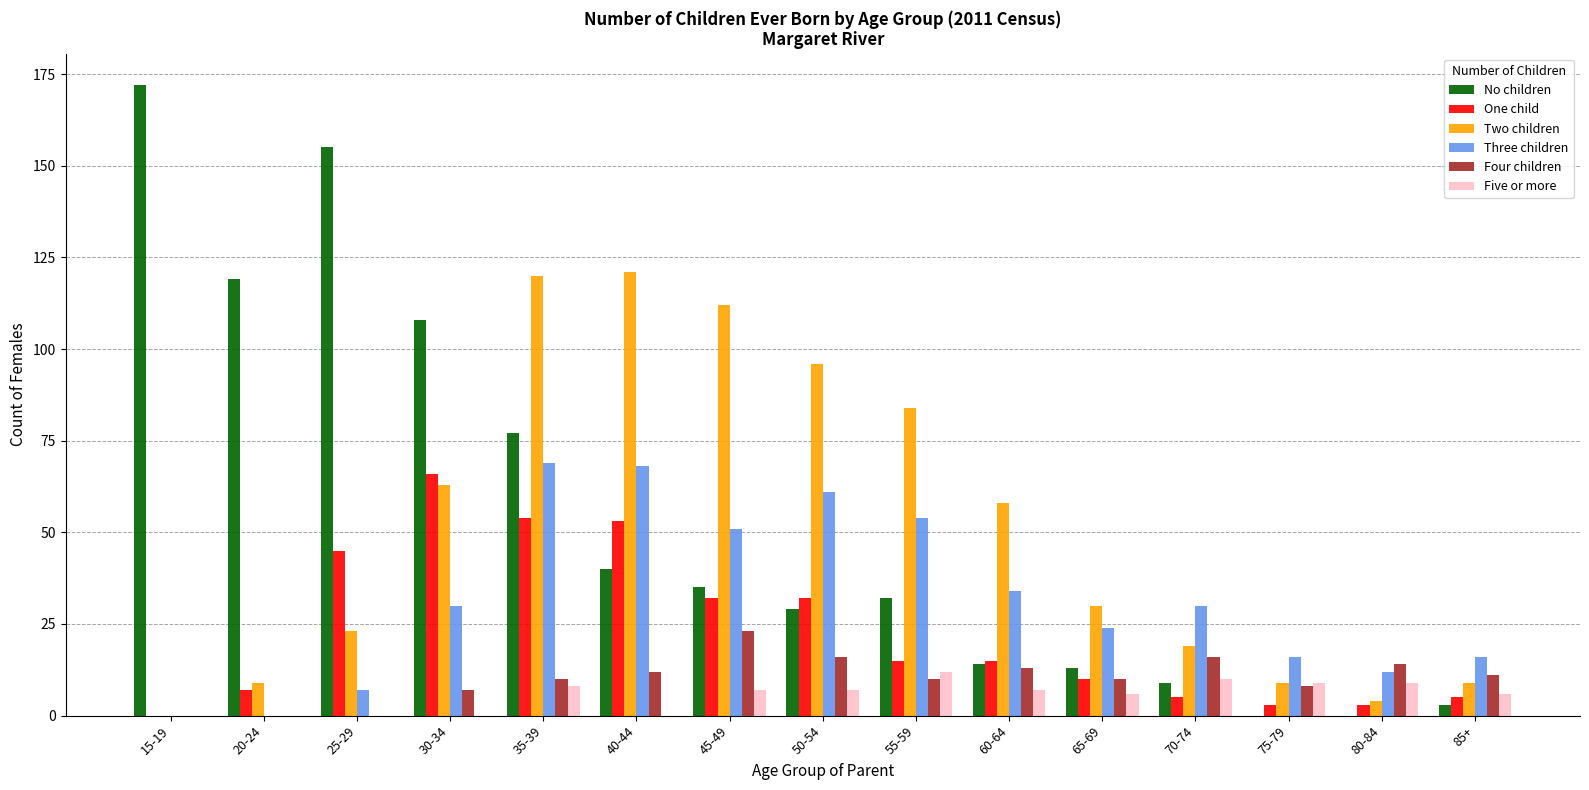

Read the Four children value at 85+.

11